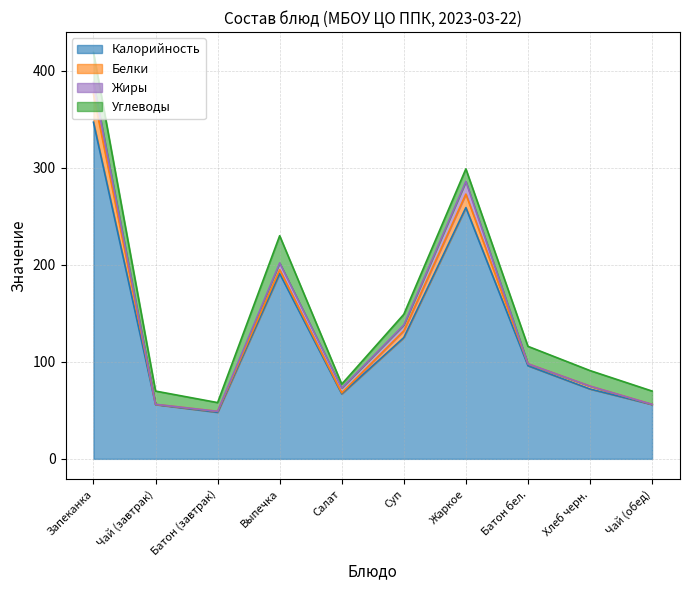

What is the total value across all series at Выпечка?

230.0